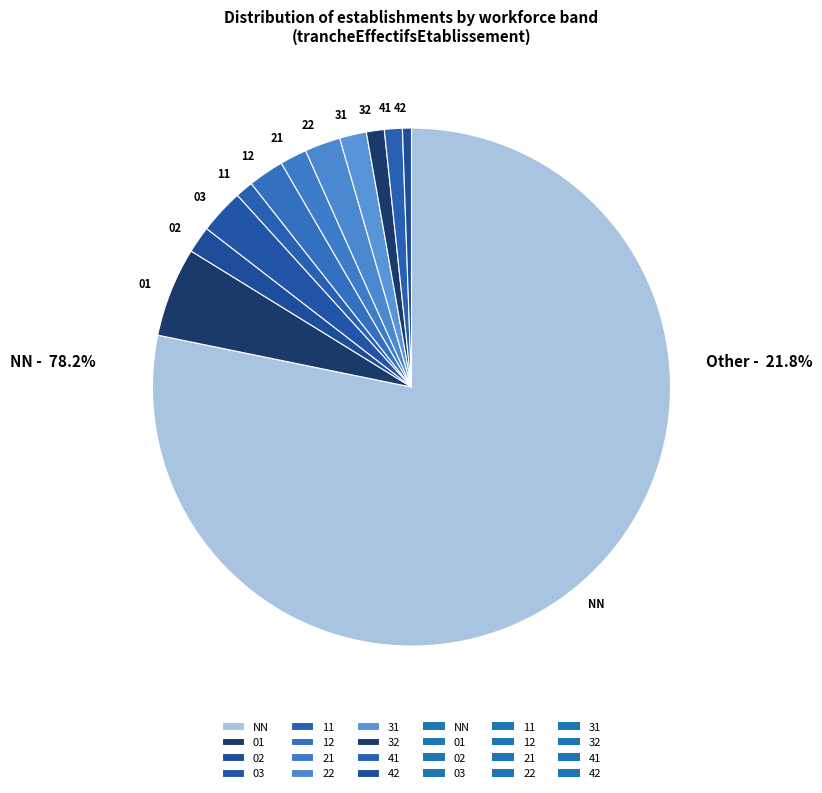

Is there any slice that represents more than half of the pie?

Yes